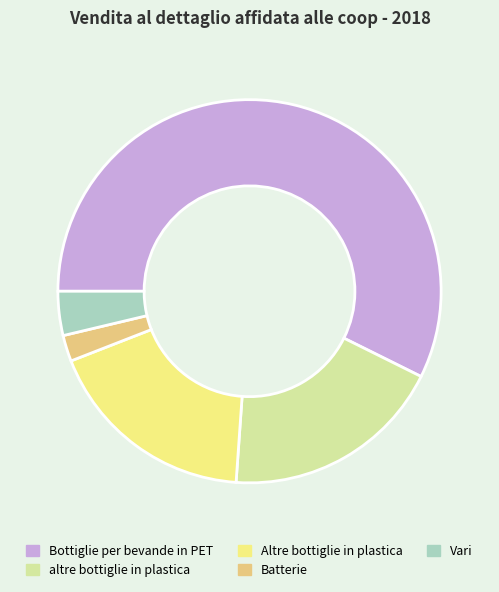

Is Bottiglie per bevande in PET the majority of the pie?

Yes